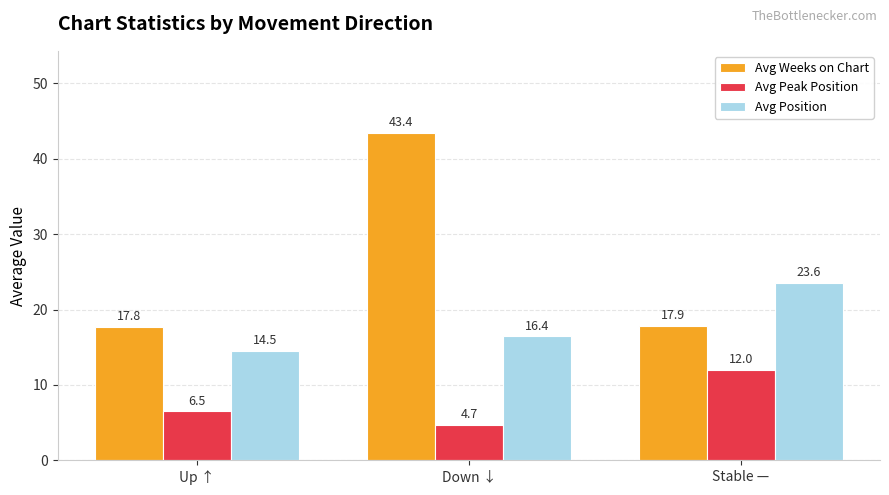

Between Down ↓ and Stable —, which series saw the biggest shift?

Avg Weeks on Chart